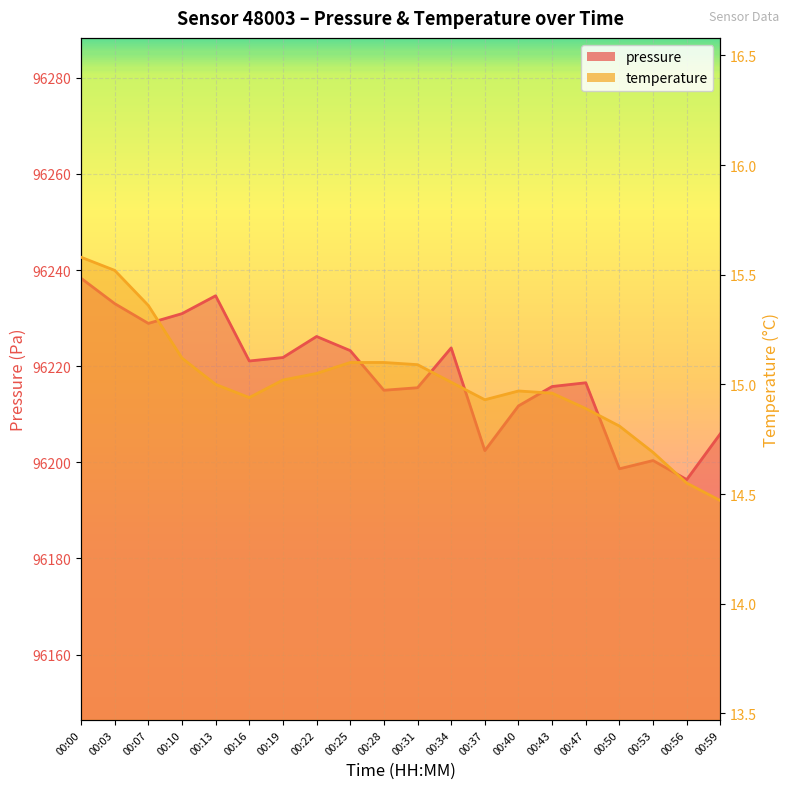

What is the sum of all temperature values?

300.2